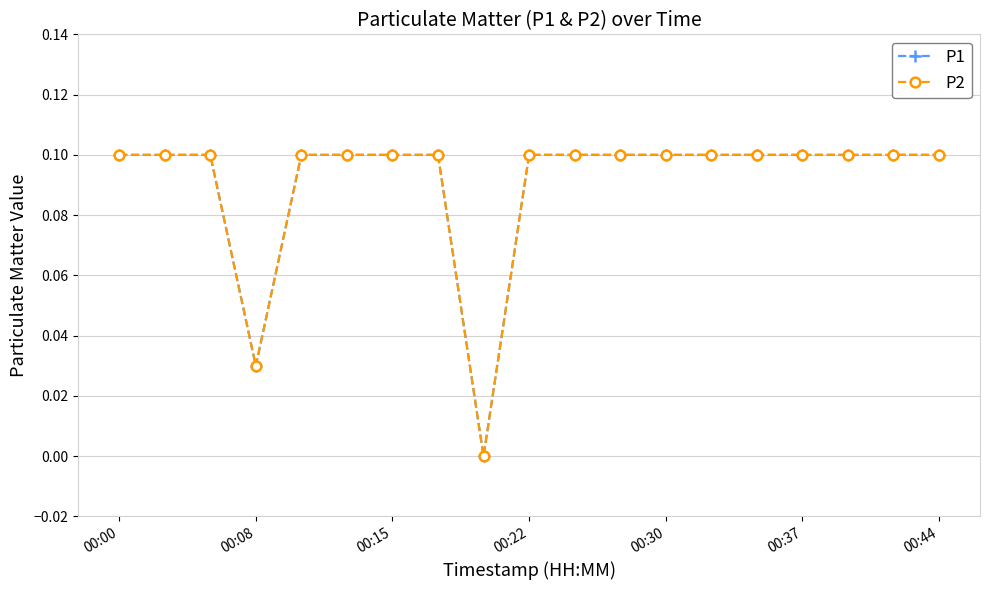

True or false: P1 and P2 intersect in this chart.

False